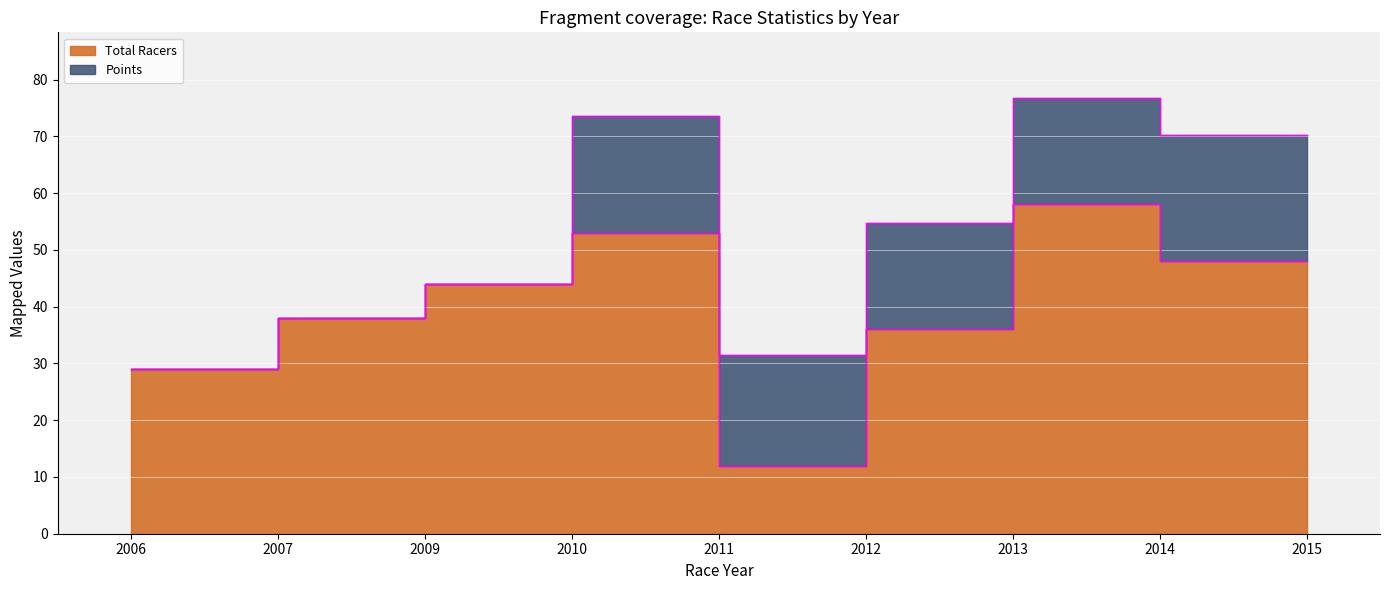

Reading right to left, what are all the values shown in this chart?

48	48	58	36	12	53	44	38	29